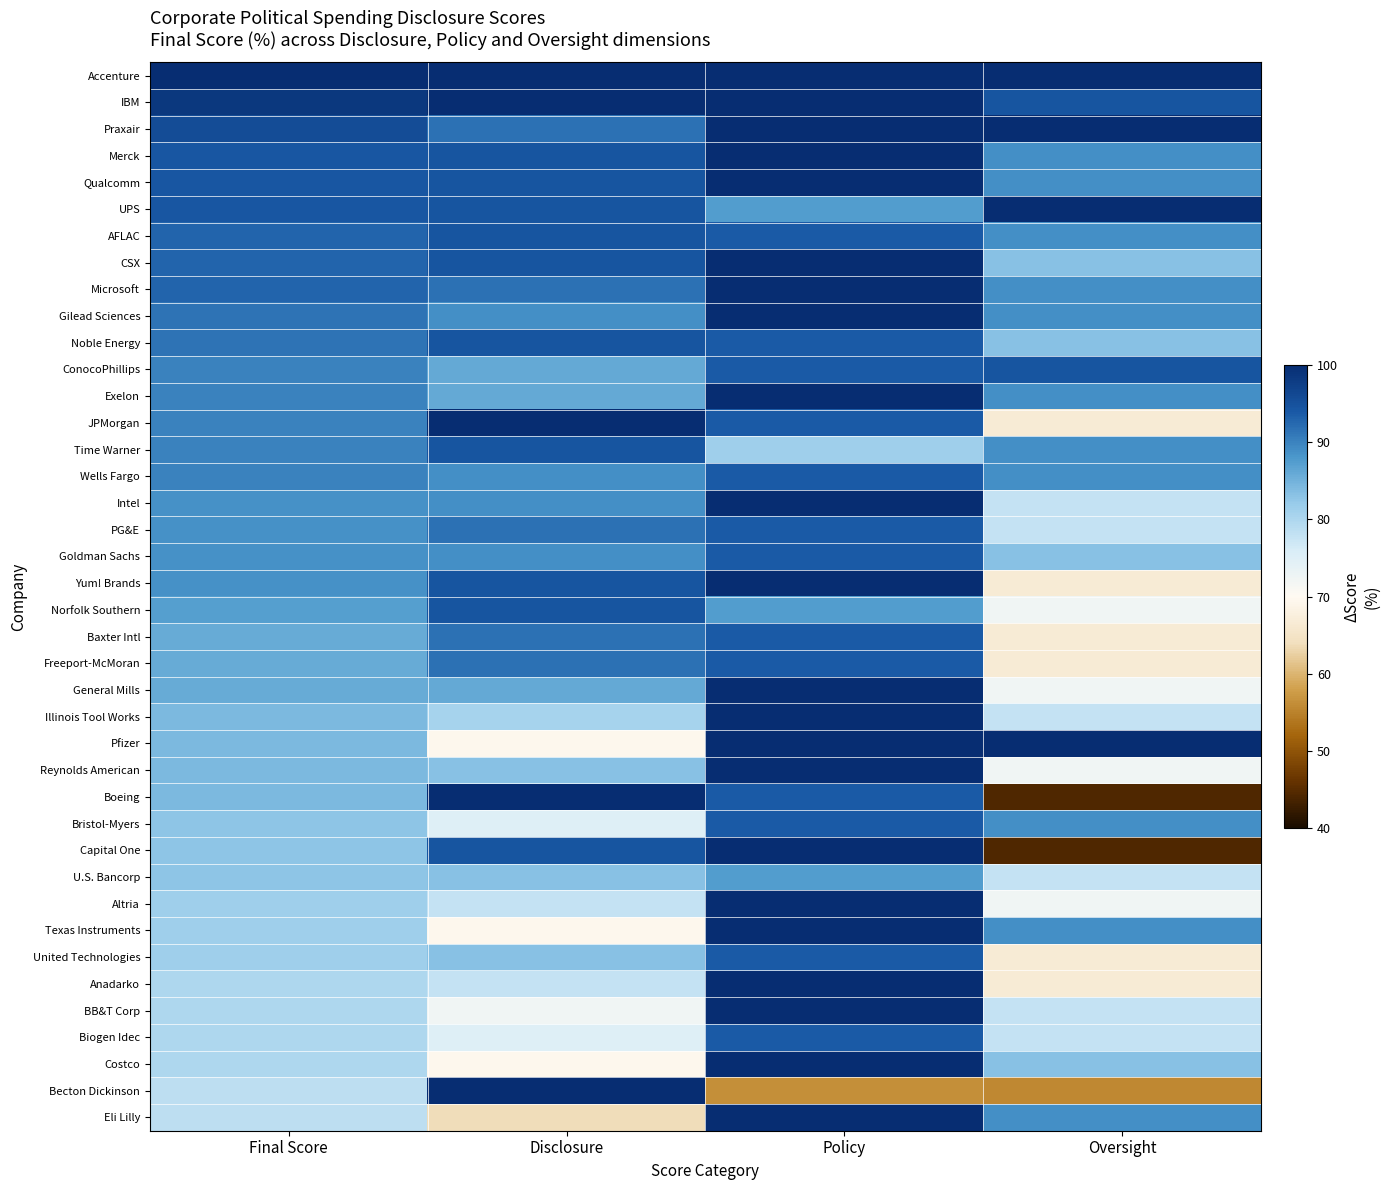

How many series are shown in this chart?

40